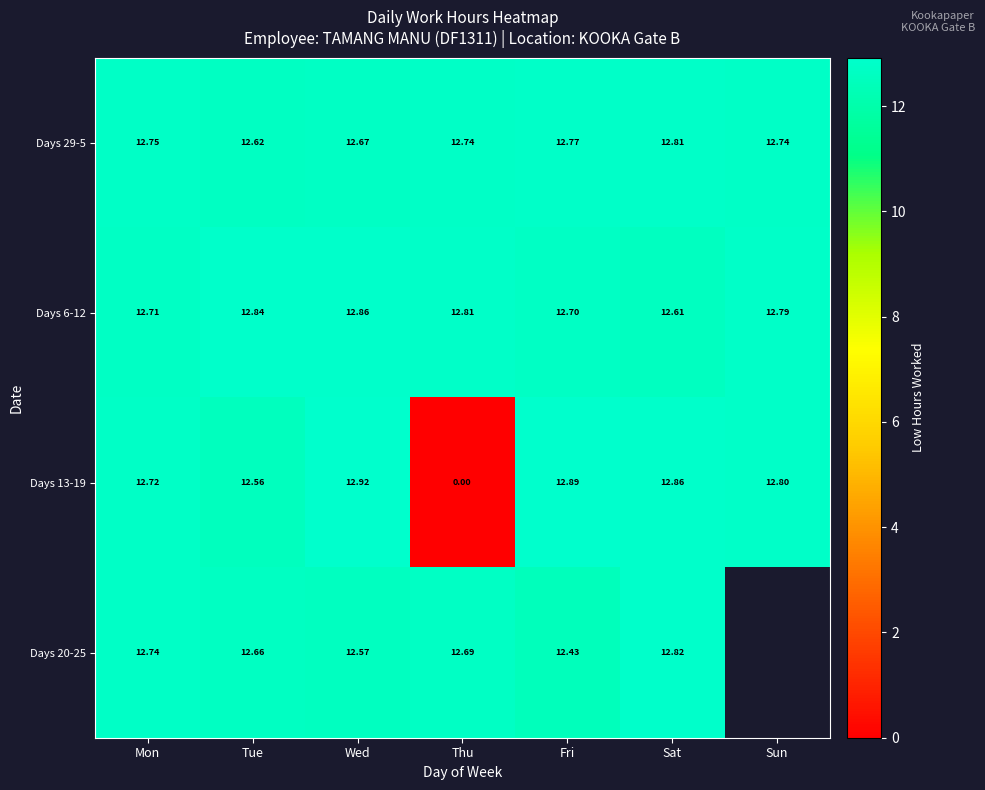

How many categories are shown in the chart?

7